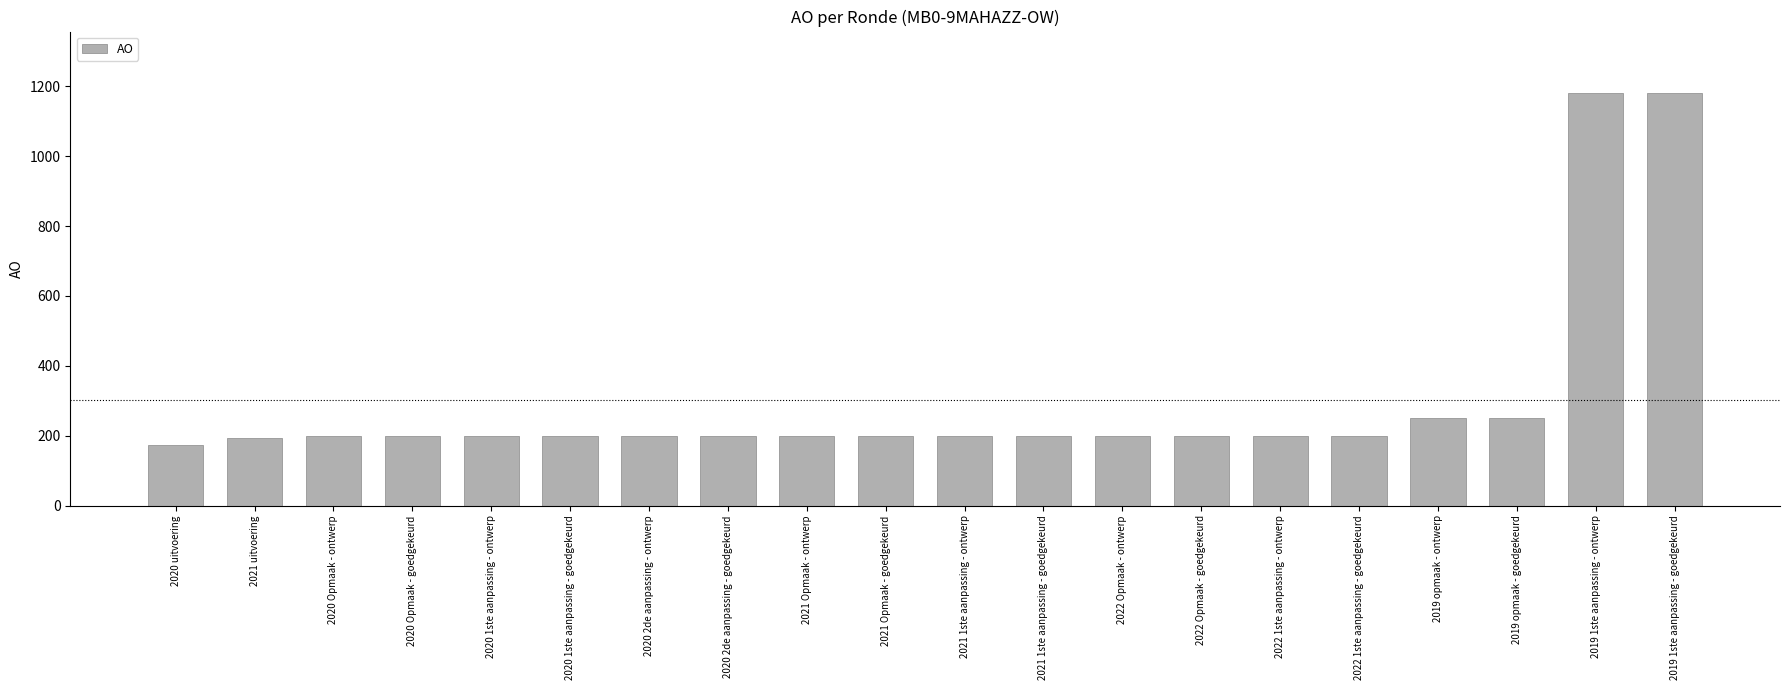

What is the change in value from 2020 2de aanpassing - goedgekeurd to 2019 opmaak - goedgekeurd?

+50